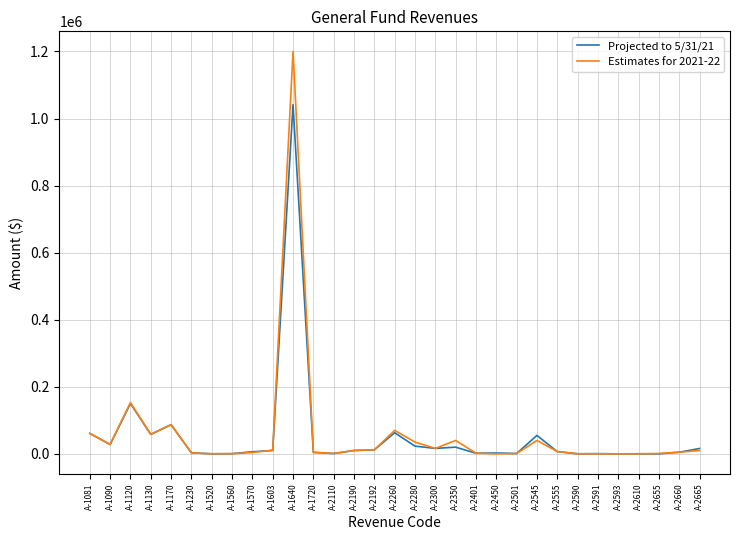

At which category is the sum across all series the highest?

A-1640